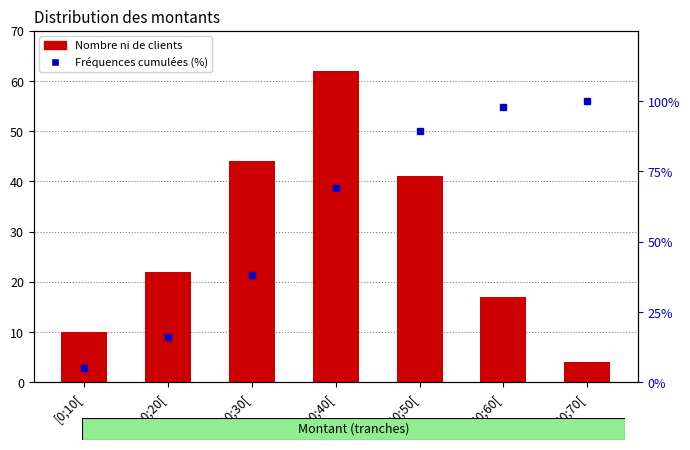

What is the sum of all Fréquences cumulées (%) values?

415.5